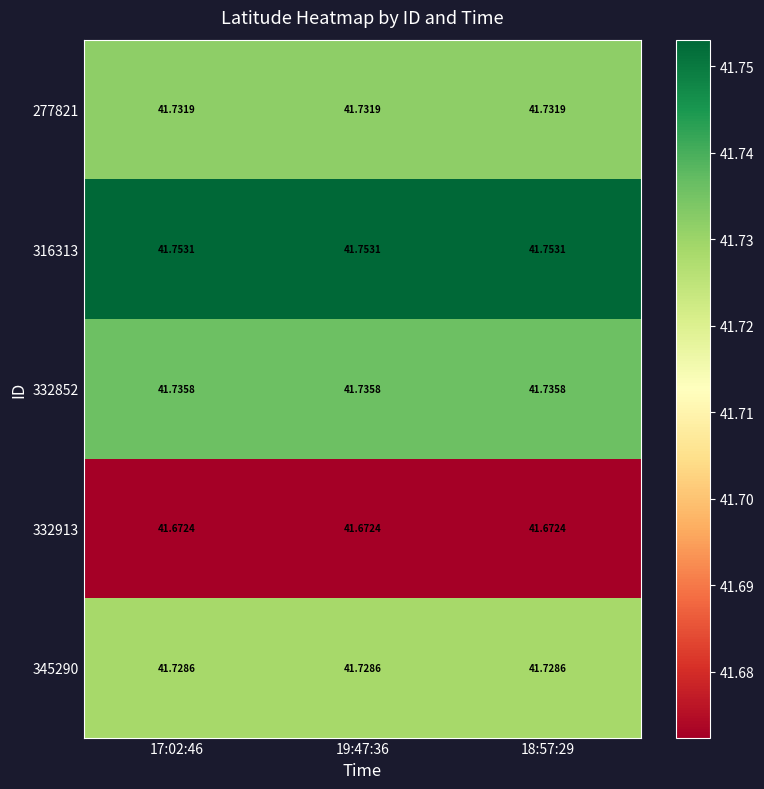

Is the value of 316313 at 18:57:29 greater than the value of 332913 at 18:57:29?

Yes